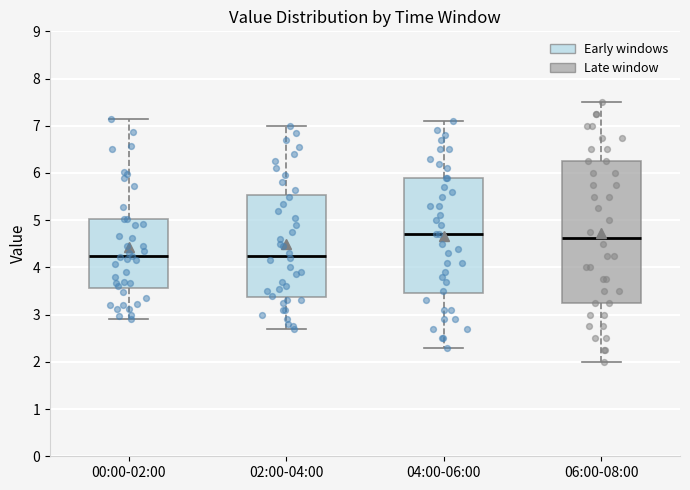

Reading left to right, transcribe this box plot: for each box, give where its median line is, the range the box spans, and where its two whiskers end, as read against the y-axis. The values are not printed on the chart, so give them approximately, as read against the axis.

00:00-02:00: median 4.2, box 3.6 to 5.0, whiskers 2.9 to 7.2
02:00-04:00: median 4.3, box 3.4 to 5.5, whiskers 2.7 to 7.0
04:00-06:00: median 4.7, box 3.5 to 5.9, whiskers 2.3 to 7.1
06:00-08:00: median 4.6, box 3.3 to 6.3, whiskers 2.0 to 7.5